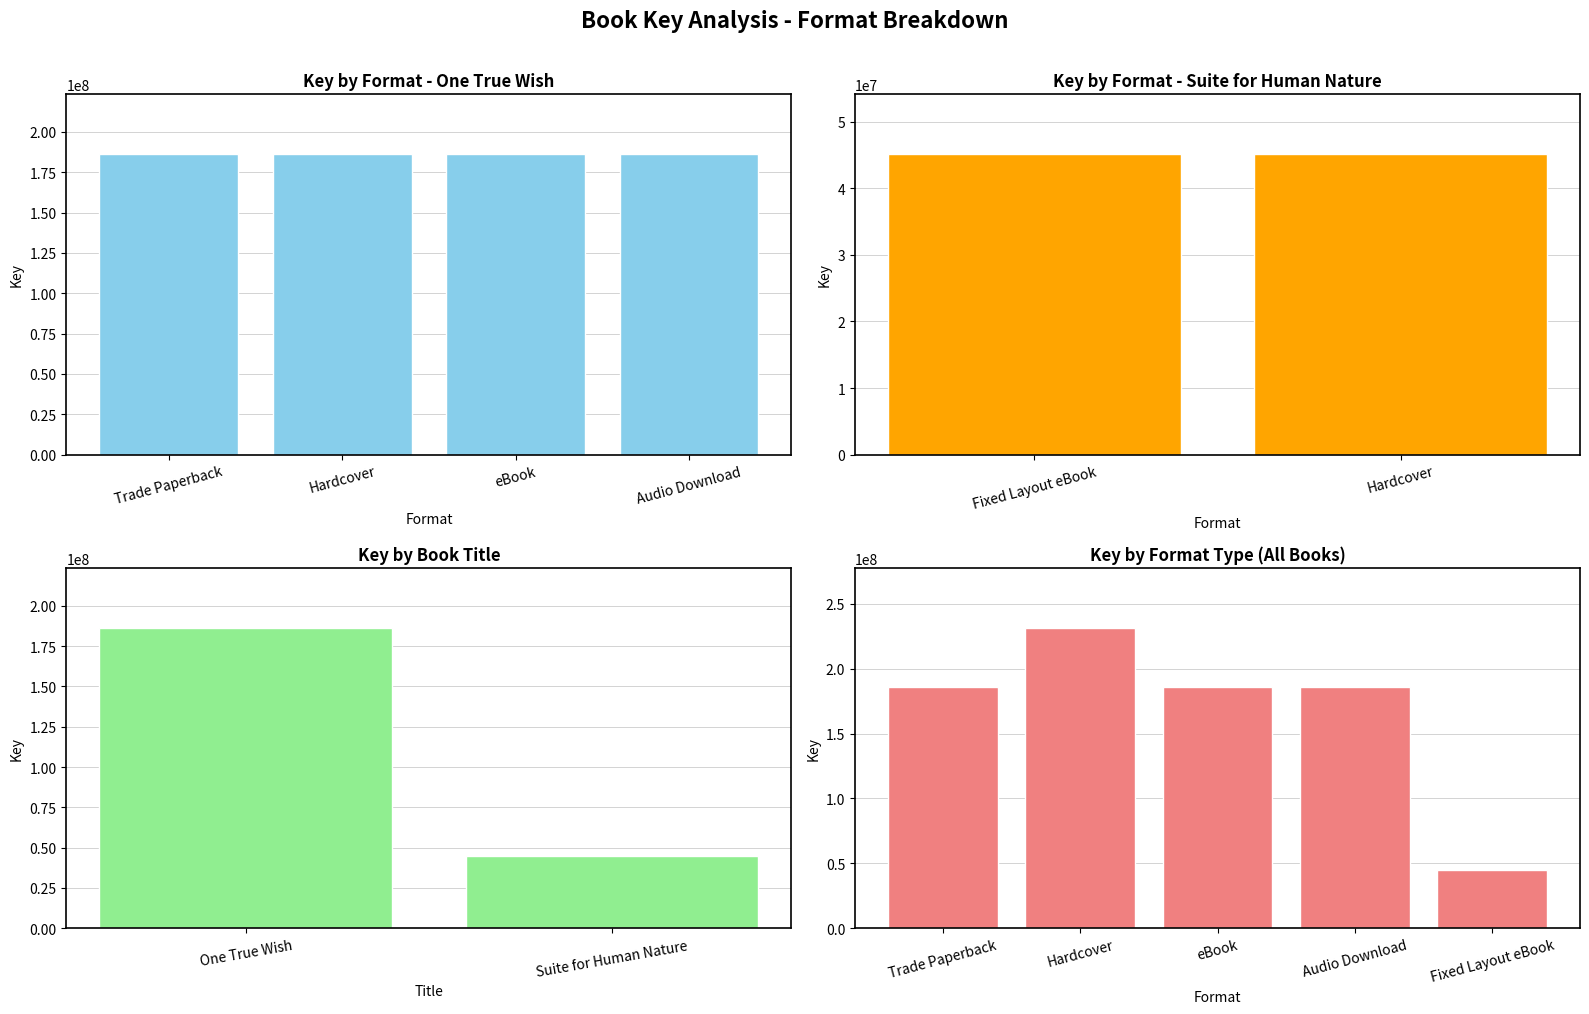

True or false: the data shows 186107464 at Audio Download.

True